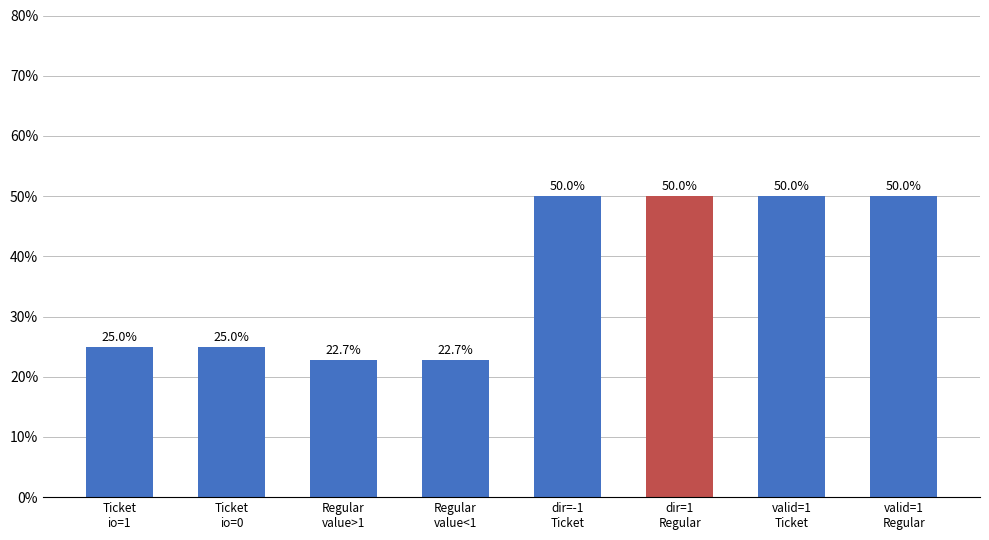

Which category has the highest value across all series?

dir=-1
Ticket